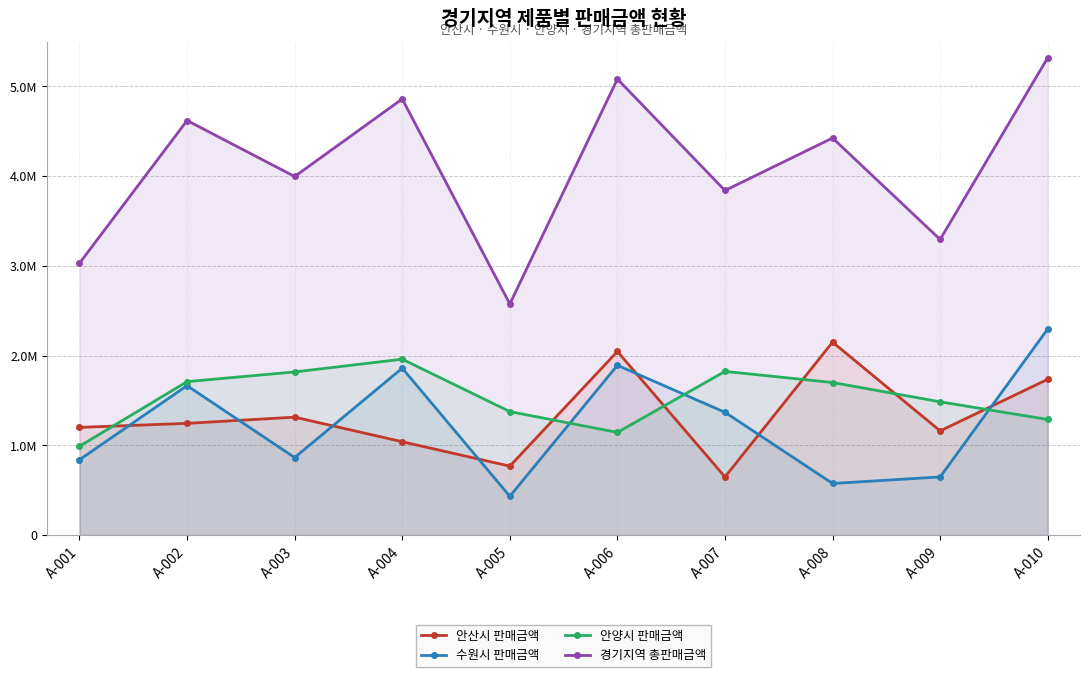

What is the sum of all 안산시 판매금액 values?

13308000